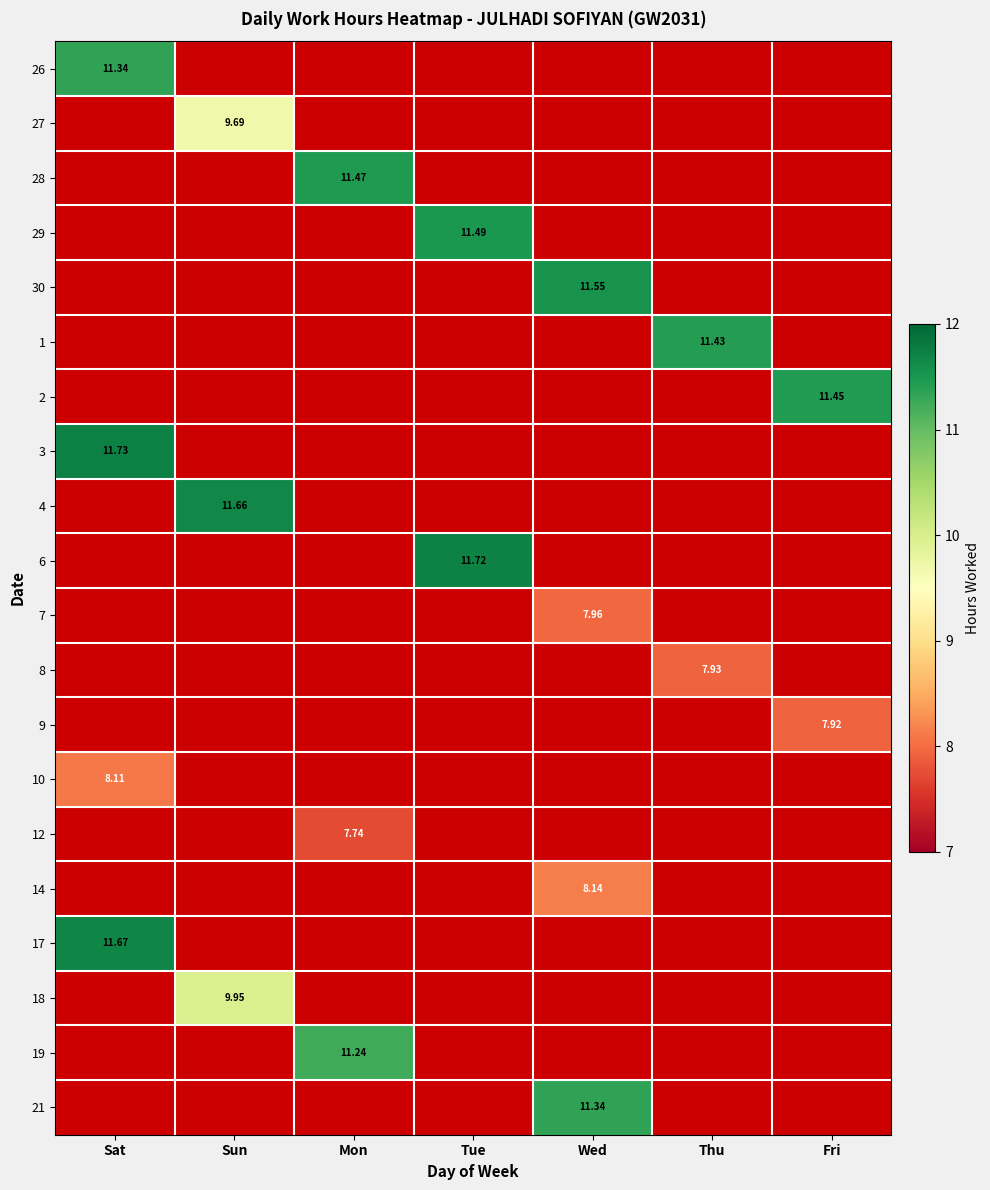

What is the maximum value shown in the chart?

11.7